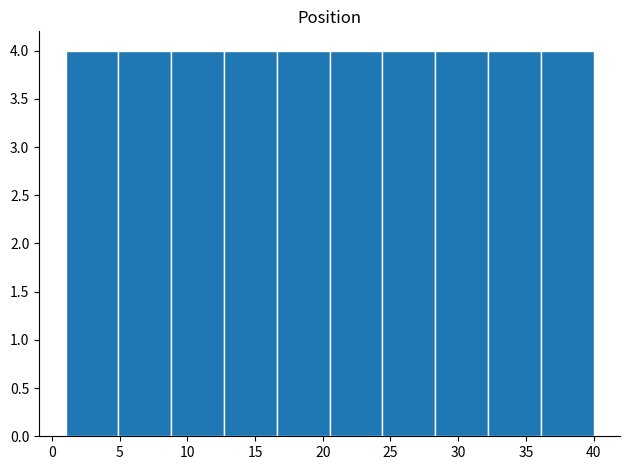

Reading left to right, transcribe this chart: for each bar, give the range it covers on the x-axis and its height. Neither the bar edges nor the heights are printed on the chart, so give them approximately, as read against the axes.

1.0 to 4.9: 4
4.9 to 8.8: 4
8.8 to 12.7: 4
12.7 to 16.6: 4
16.6 to 20.5: 4
20.5 to 24.4: 4
24.4 to 28.3: 4
28.3 to 32.2: 4
32.2 to 36.1: 4
36.1 to 40.0: 4